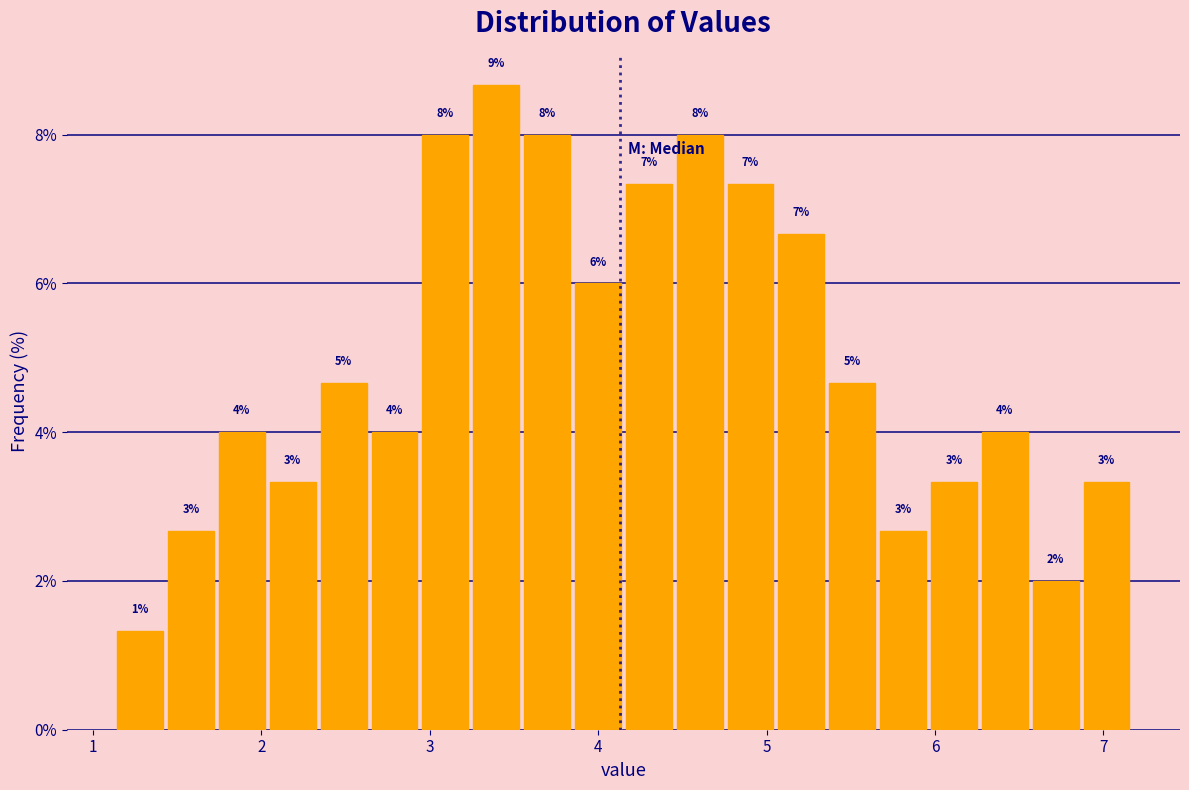

Around what value on the x-axis is the tallest bar? Give the approximate position of its centre, as read against the axis.

3.4